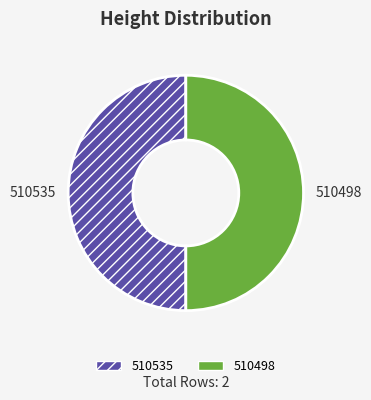

What is the ratio of the value at 510535 to the value at 510498?

1.0